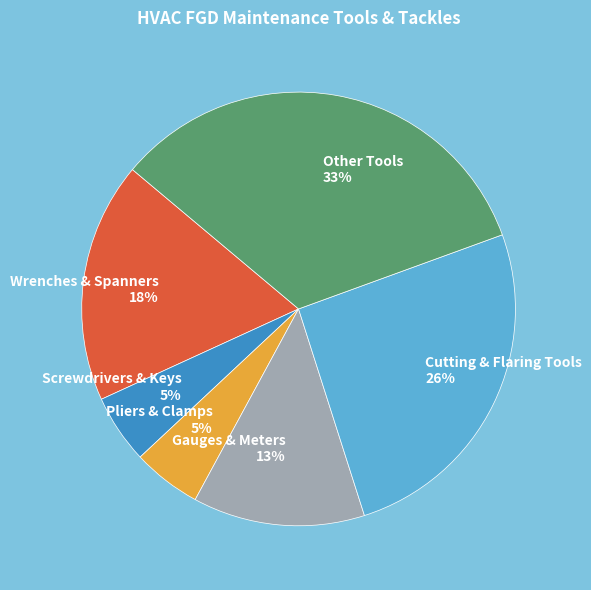

Count the number of slices in the pie.

6